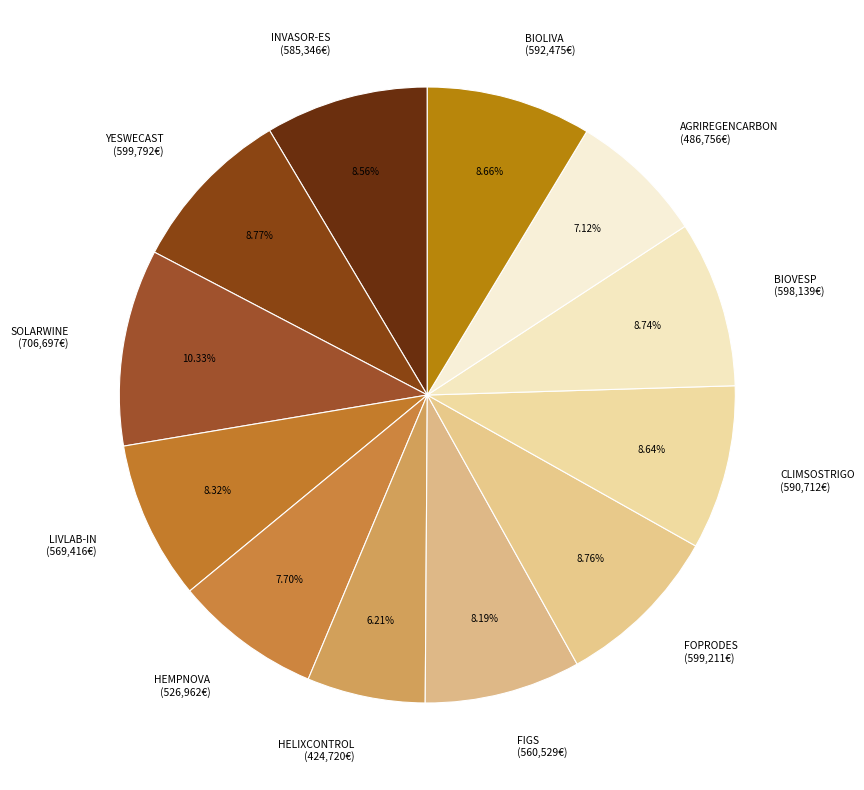

What is the ratio of the value at CLIMSOSTRIGO to the value at LIVLAB-IN?

1.0